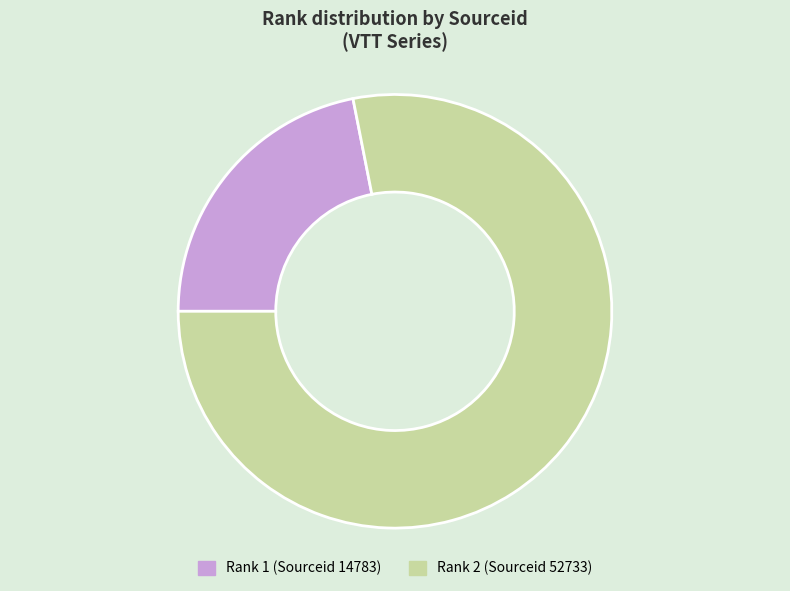

Is there a majority slice in this chart?

Yes